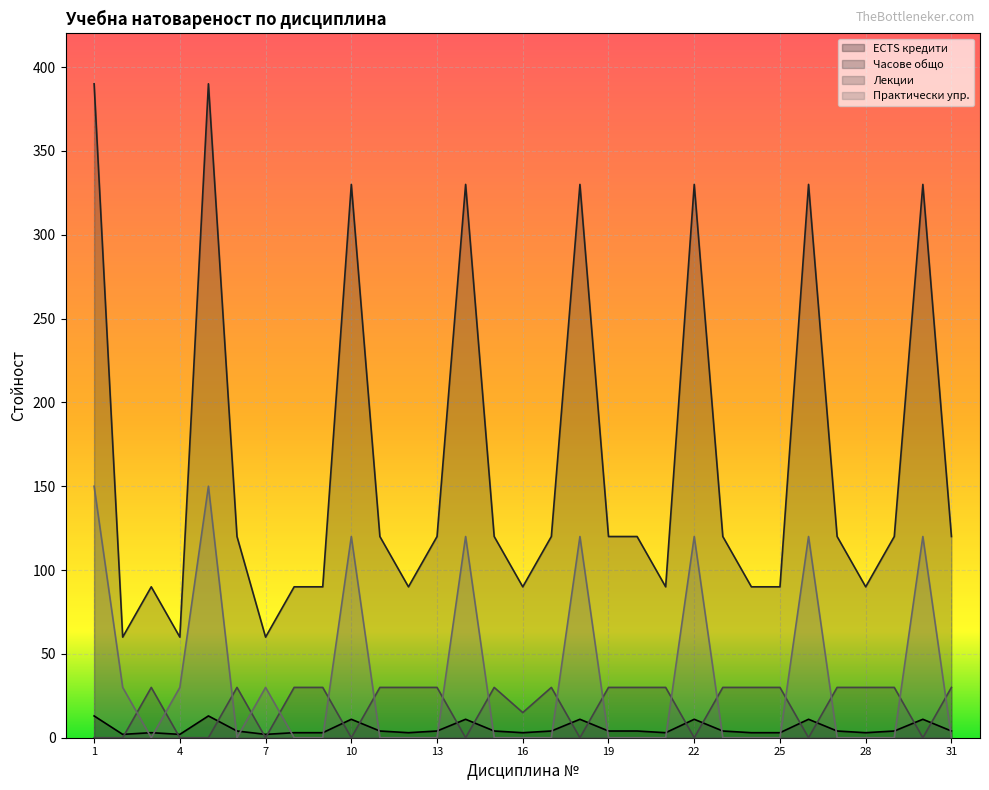

How many values in the Часове общо series are below 120?

12